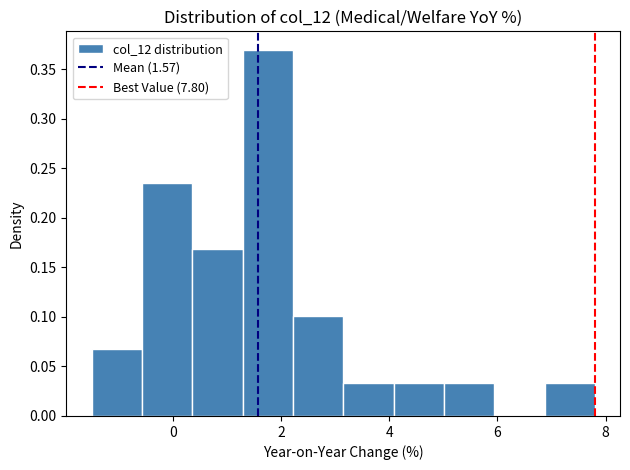

Over which range of the x-axis is the bar tallest?

1.2 to 2.2